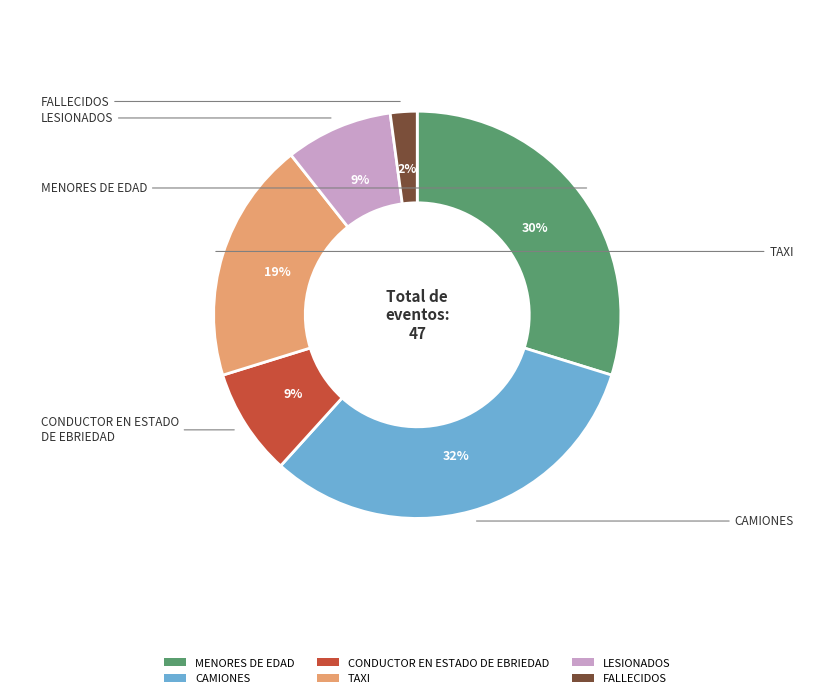

How many segments does this pie chart have?

6